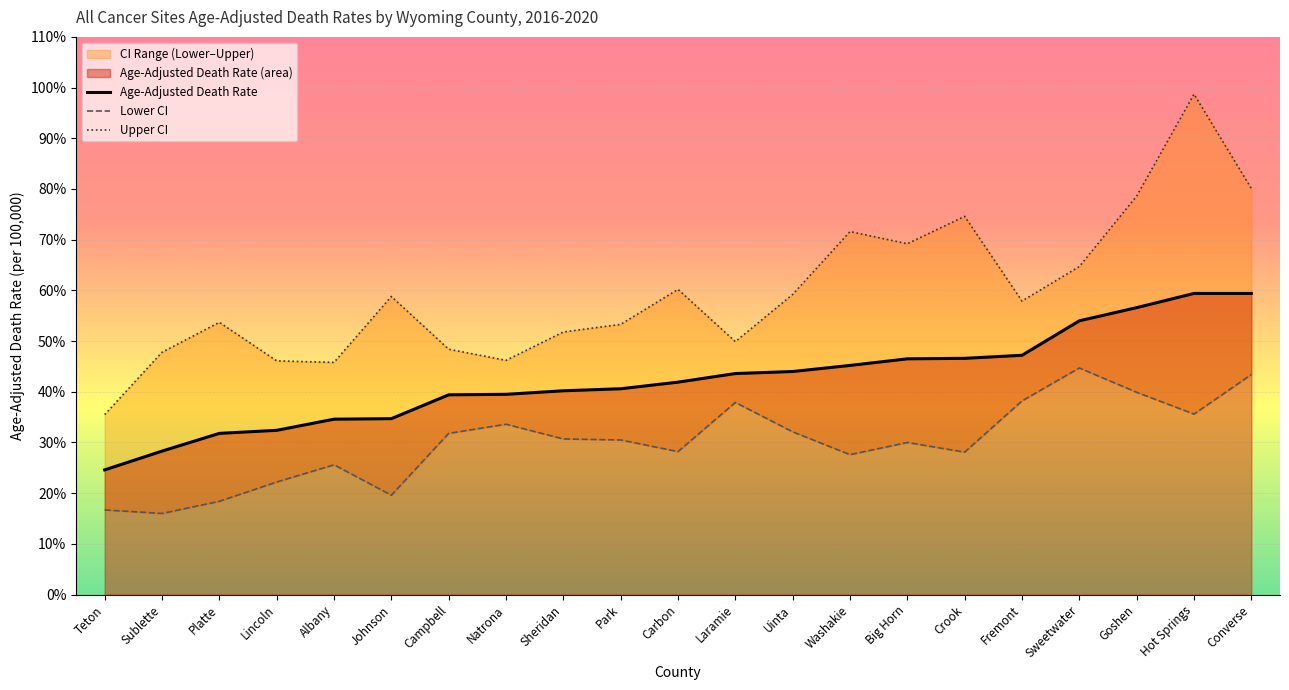

List the series in order of their overall mean, lowest first.

Lower CI, Age-Adjusted Death Rate, Upper CI